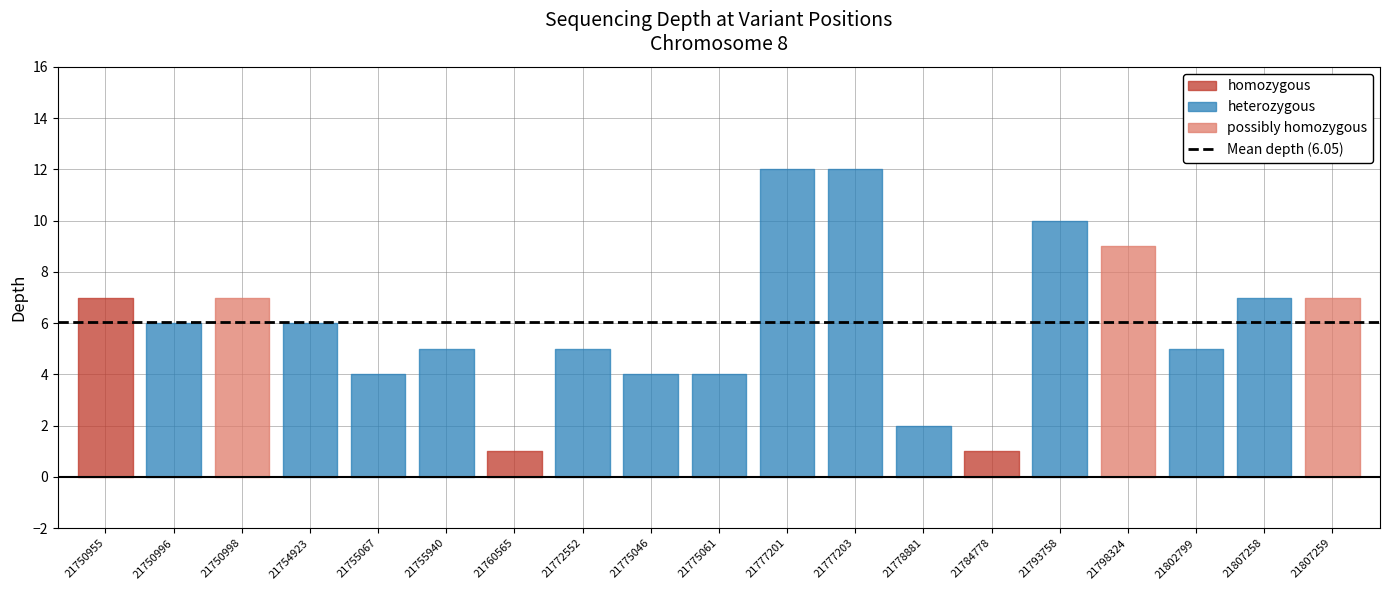

At which category does the data reach its first local peak?

21750998